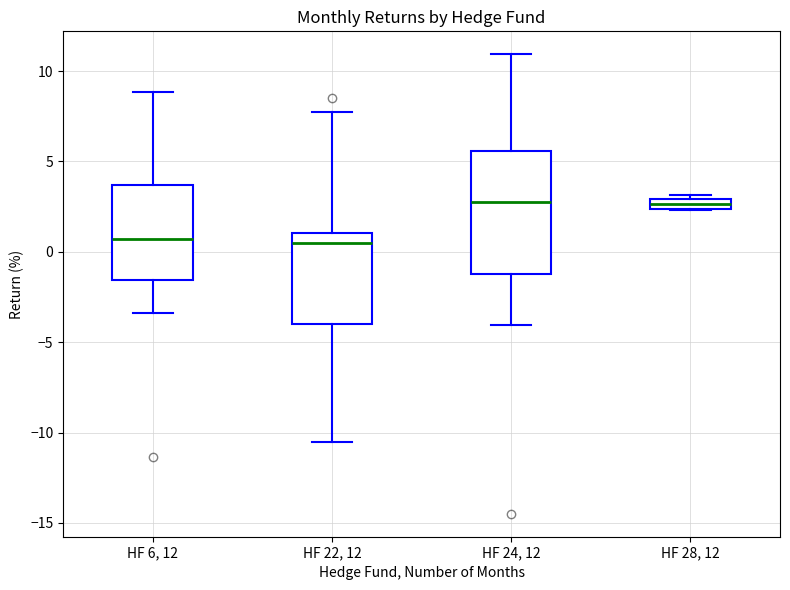

Where does the median line of the box for HF 24, 12 sit on the y-axis? The values are not printed on the chart, so give them approximately, as read against the axis.

3.0